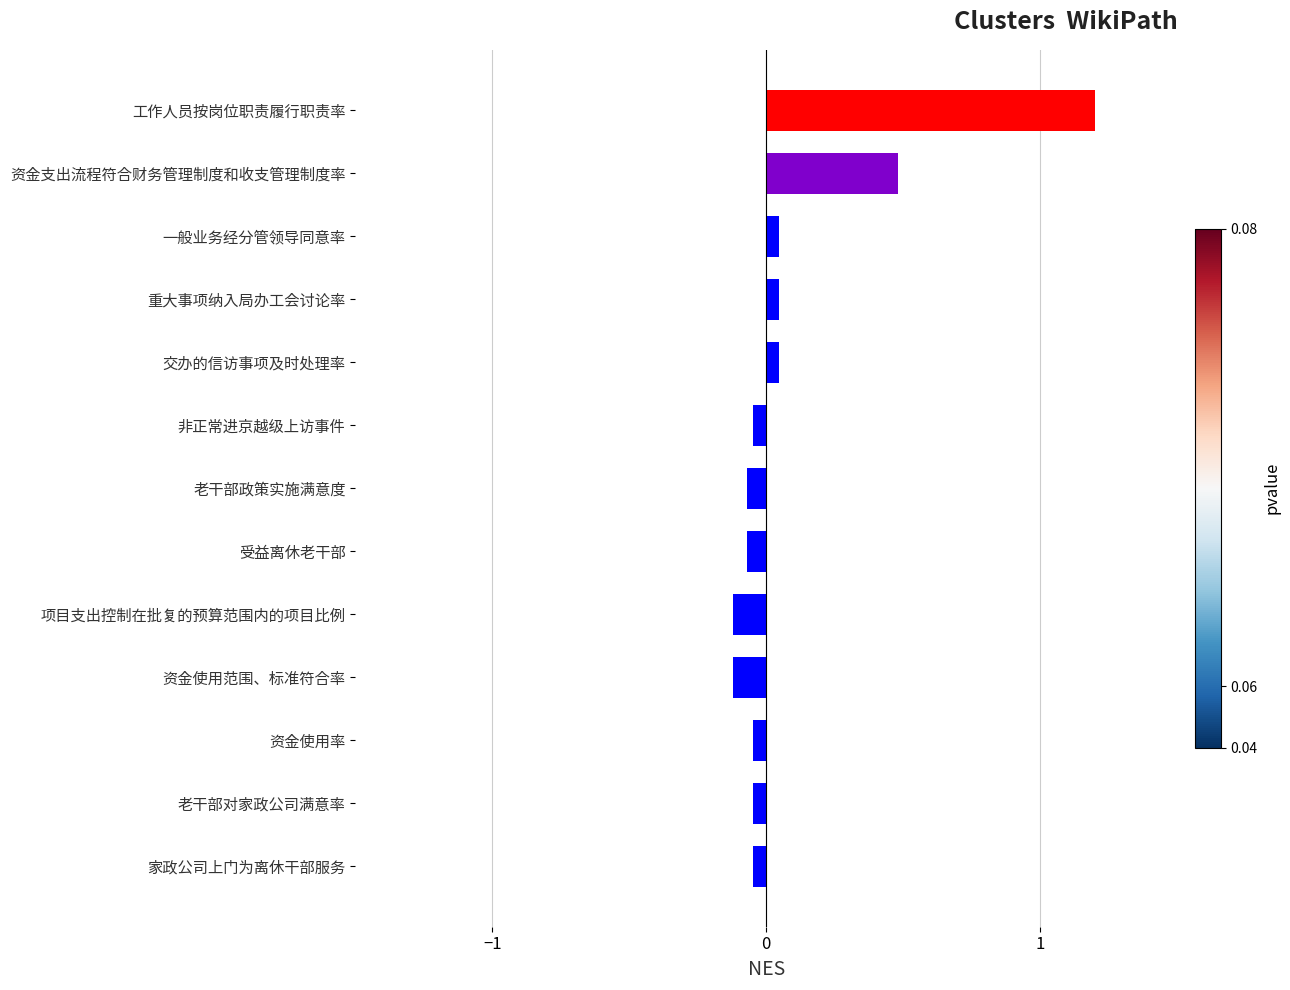

Are the bars grouped side by side (vs. stacked)?

No